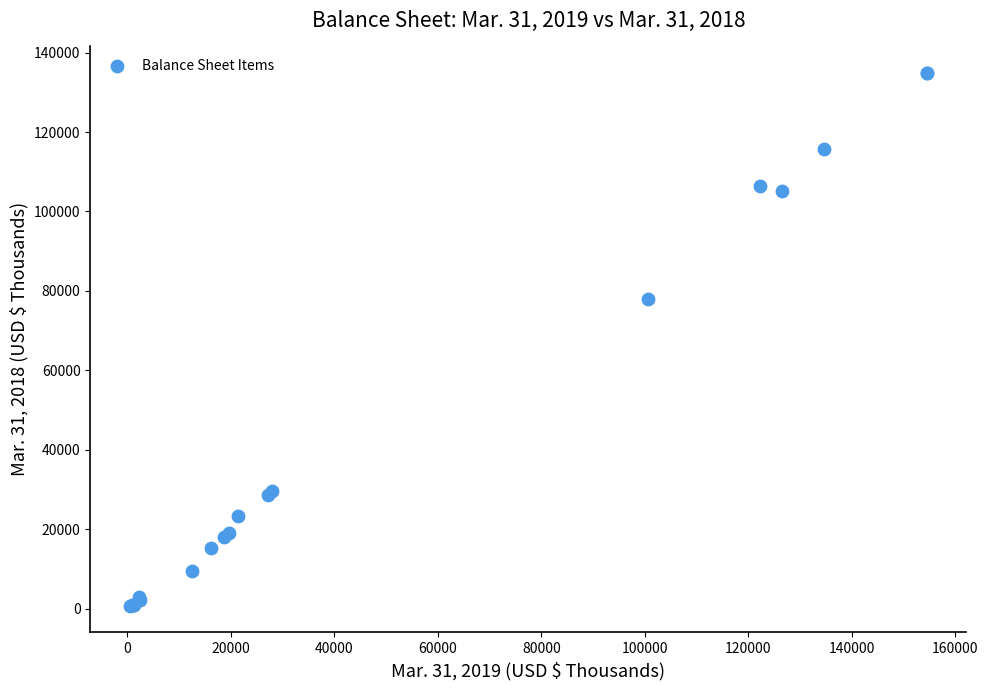

What Y value in the scatter plot is closest to 67812?

77936